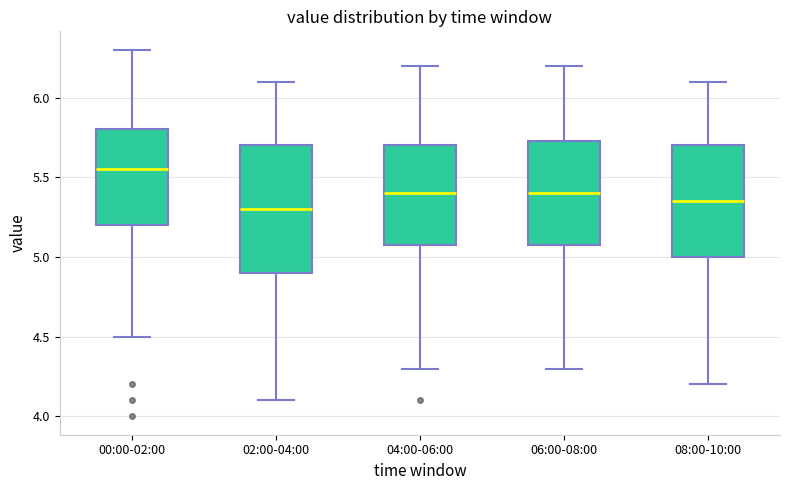

Where does the upper whisker of the box for 06:00-08:00 end on the y-axis? The values are not printed on the chart, so give them approximately, as read against the axis.

6.20